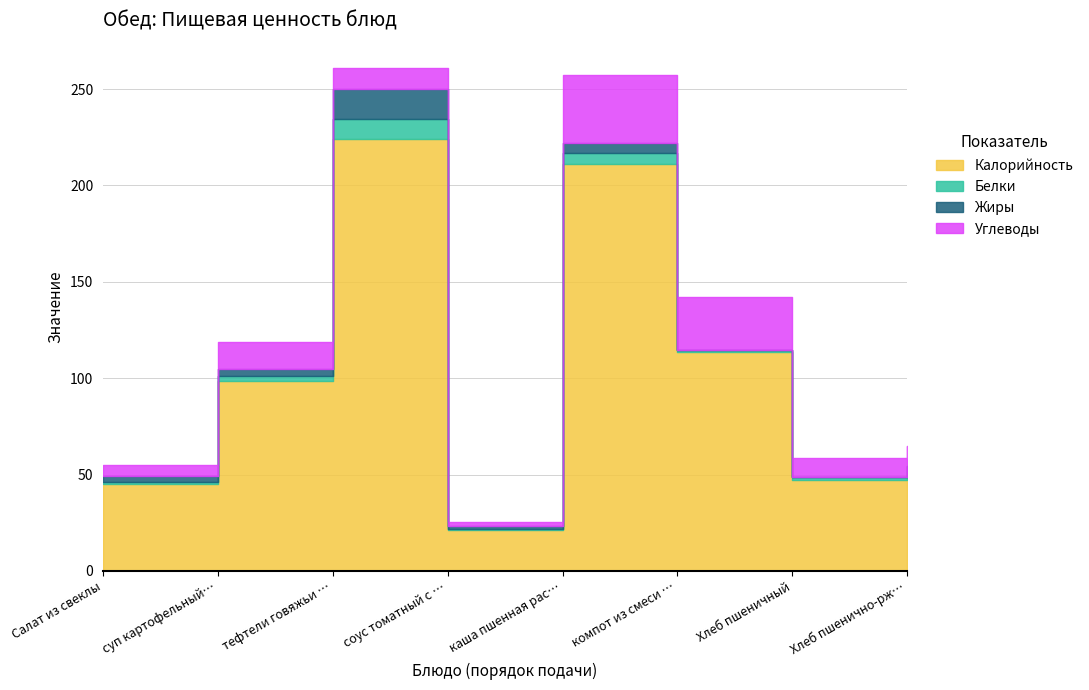

What is the difference between the maximum and minimum values in the Углеводы series?

33.1